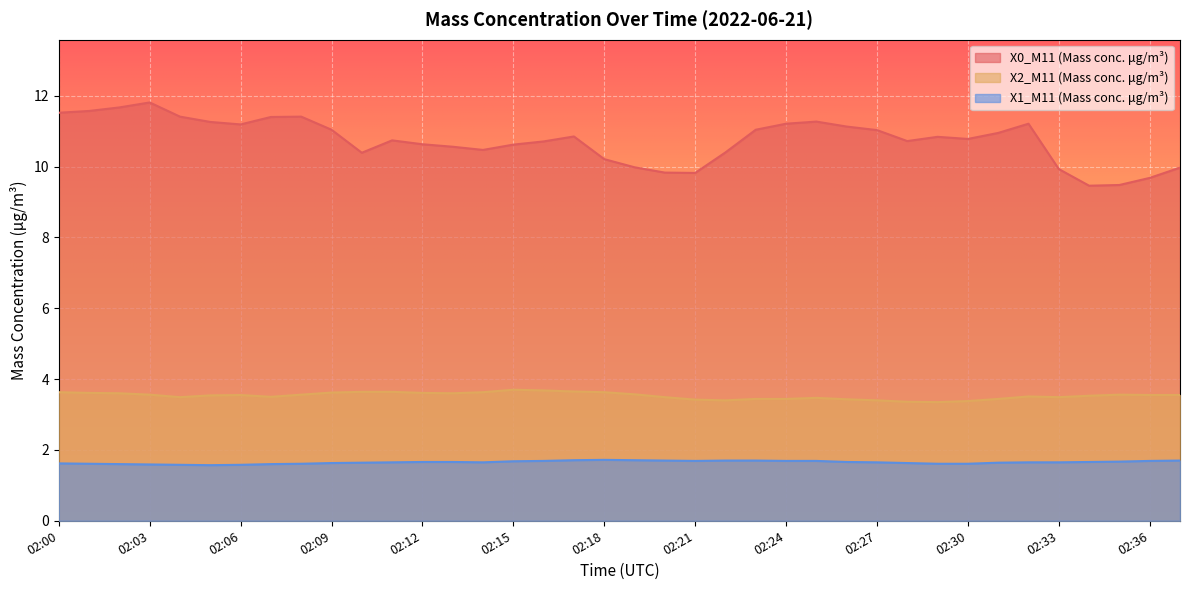

What is the difference between the maximum and second lowest values in the X1_M11 (Mass conc. μg/m³) series?

0.1